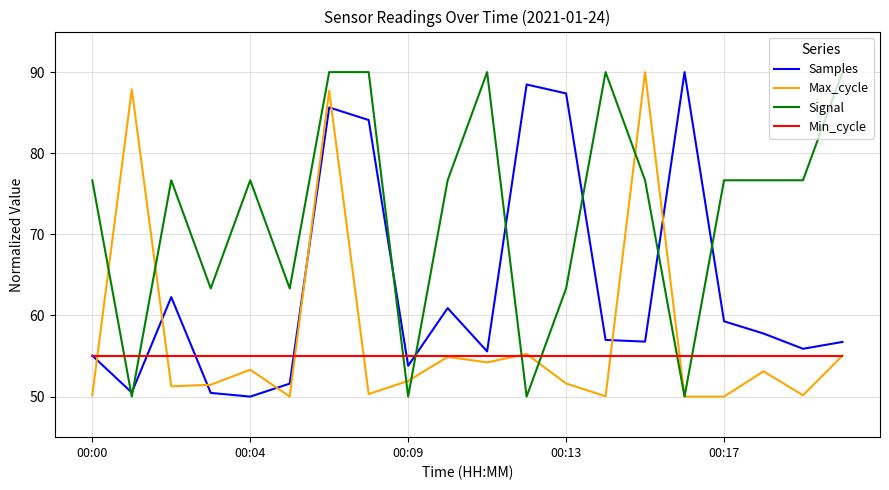

How many times do Min_cycle and Signal cross each other?

8